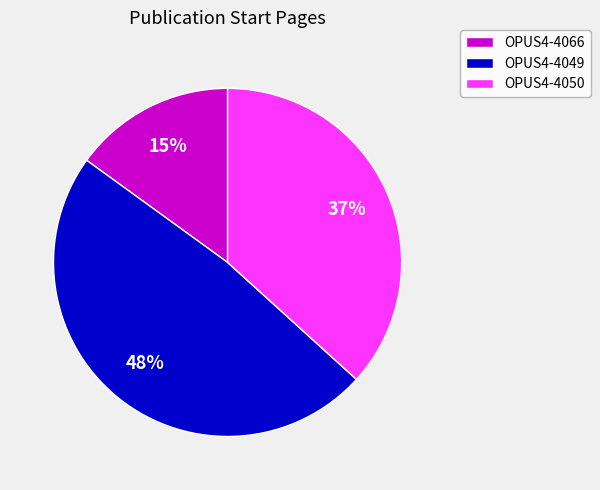

Is it true that OPUS4-4066 is 28% of the pie?

False